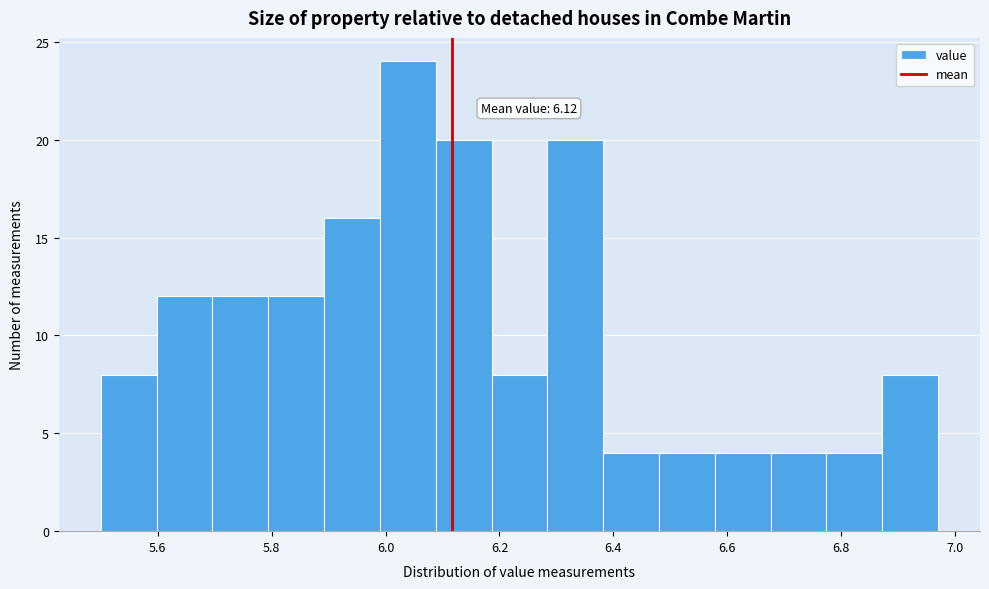

Which range on the x-axis has the tallest bar?

5.990 to 6.088